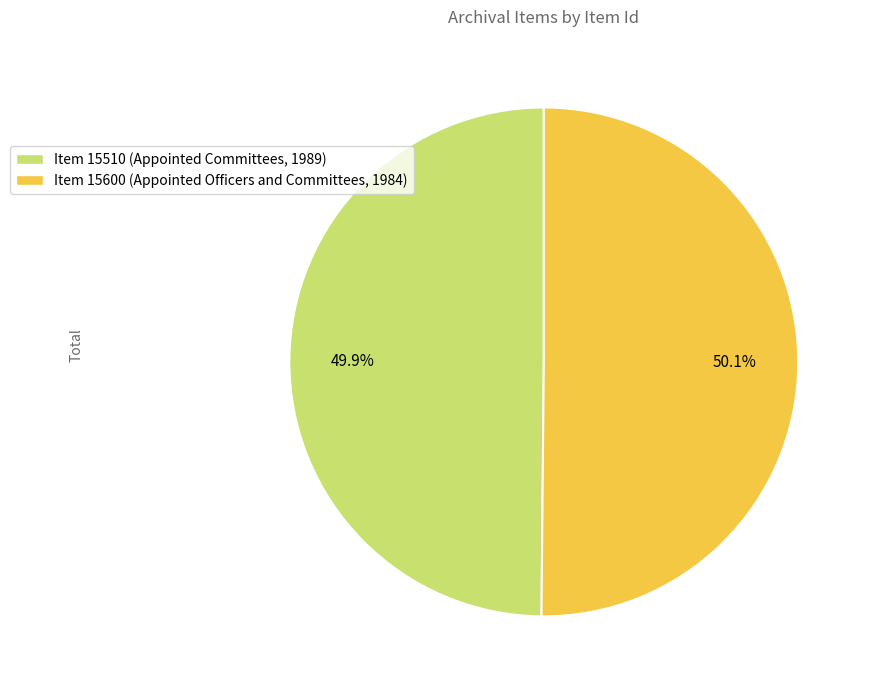

Is the sum of Item 15510 (Appointed Committees, 1989) and Item 15600 (Appointed Officers and Committees, 1984) greater than half?

Yes